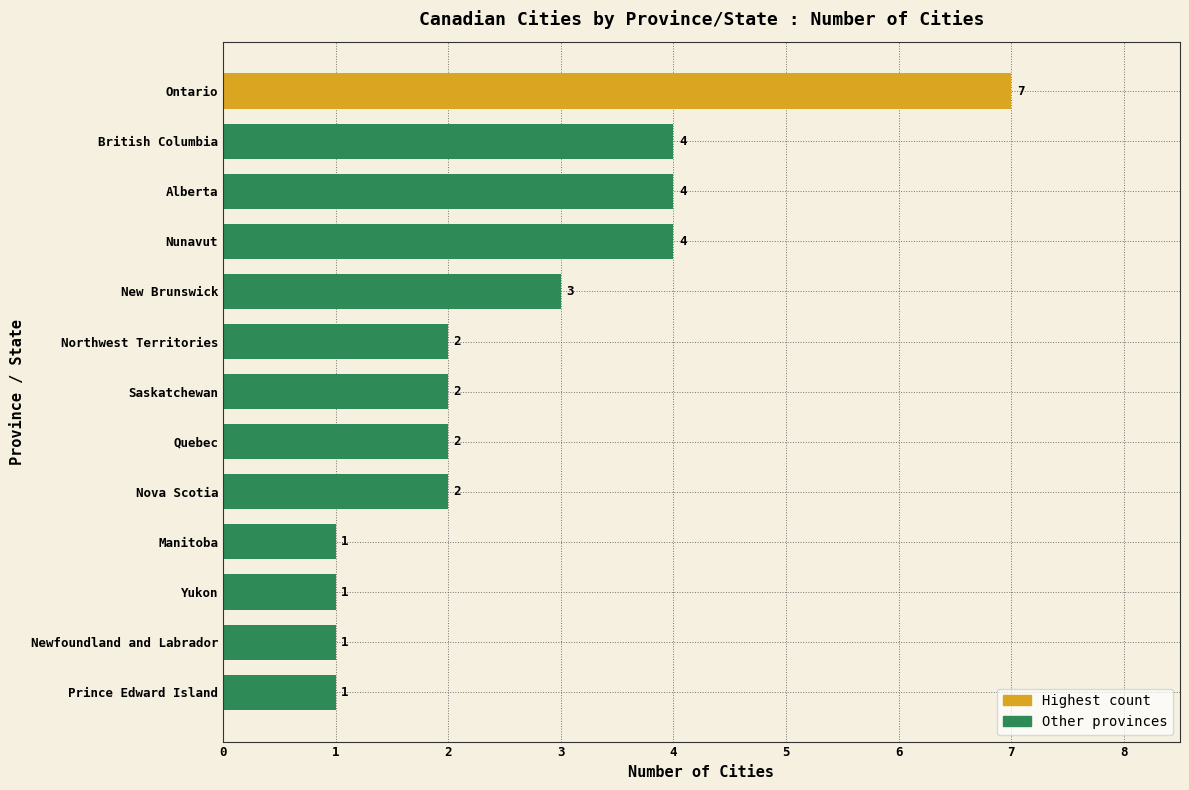

Reading top to bottom, extract all data points from this chart.

Ontario=7	British Columbia=4	Alberta=4	Nunavut=4	New Brunswick=3	Northwest Territories=2	Saskatchewan=2	Quebec=2	Nova Scotia=2	Manitoba=1	Yukon=1	Newfoundland and Labrador=1	Prince Edward Island=1